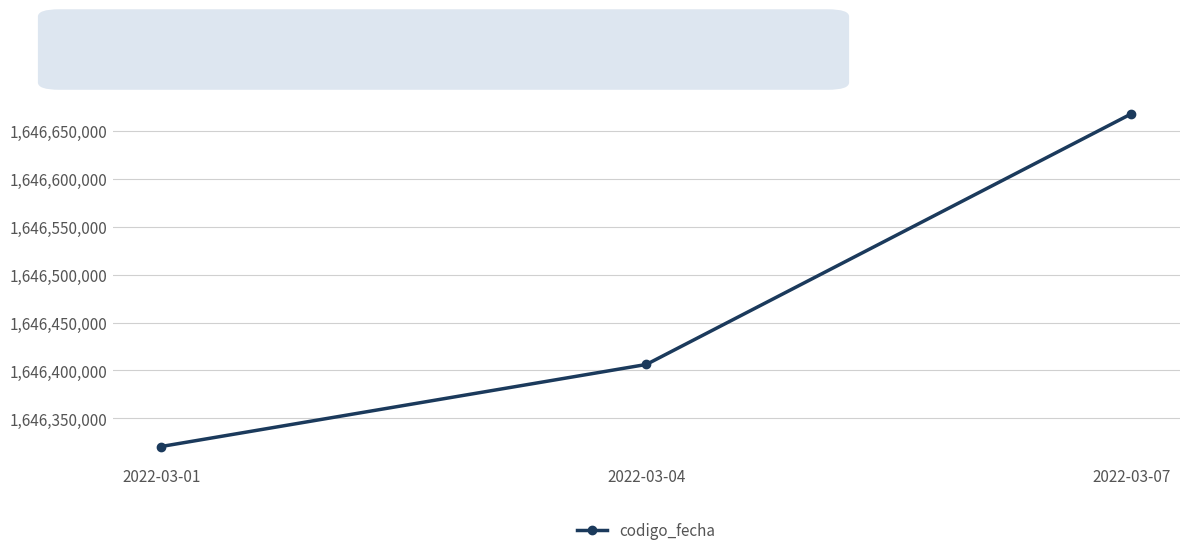

List the labels in order of value, largest first.

2022-03-07, 2022-03-04, 2022-03-01